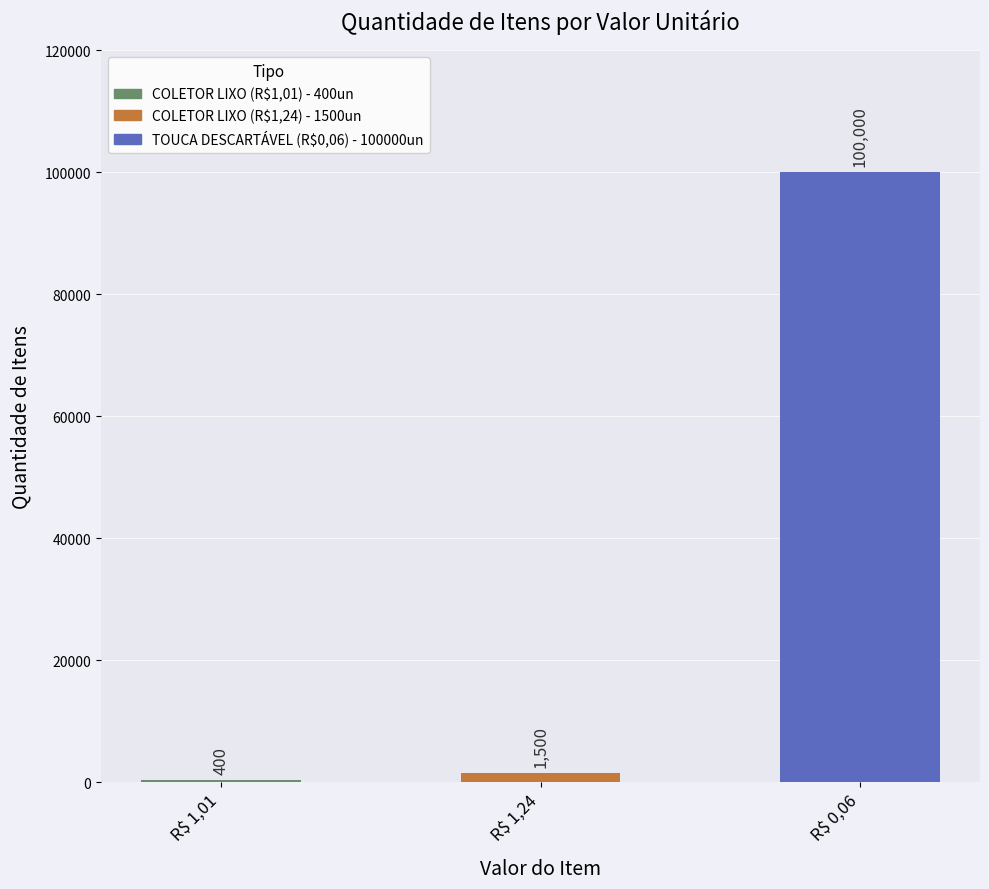

What position from the left is R$ 1,01?

1